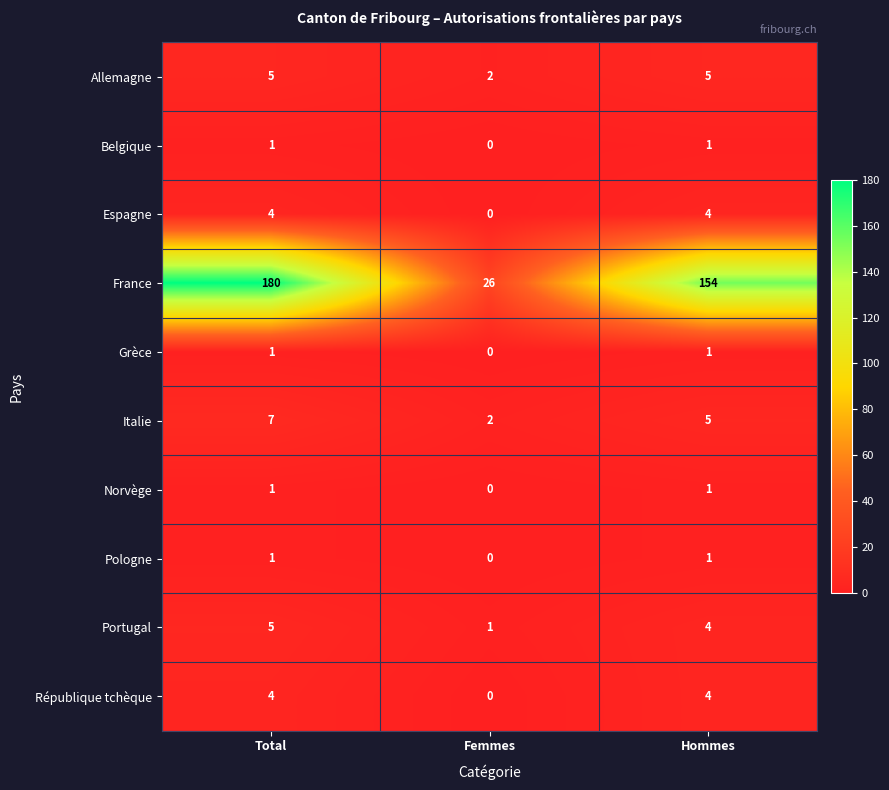

What is the average value of the Allemagne series?

4